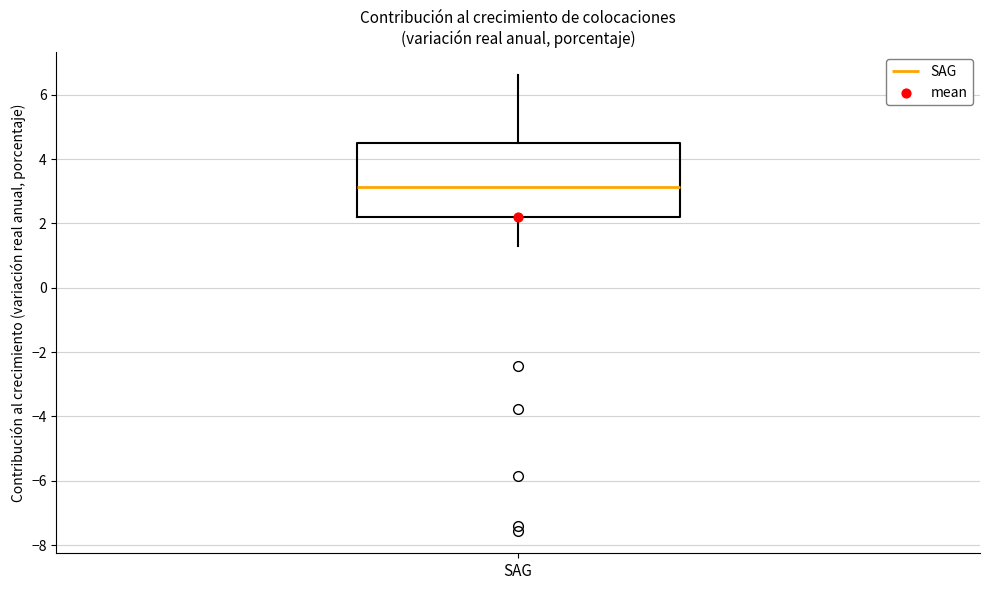

Transcribe this box plot: give where the median line is, the range the box spans, and where the two whiskers end, as read against the y-axis. The values are not printed on the chart, so give them approximately, as read against the axis.

median 3.2, box 2.2 to 4.6, whiskers 1.2 to 6.6